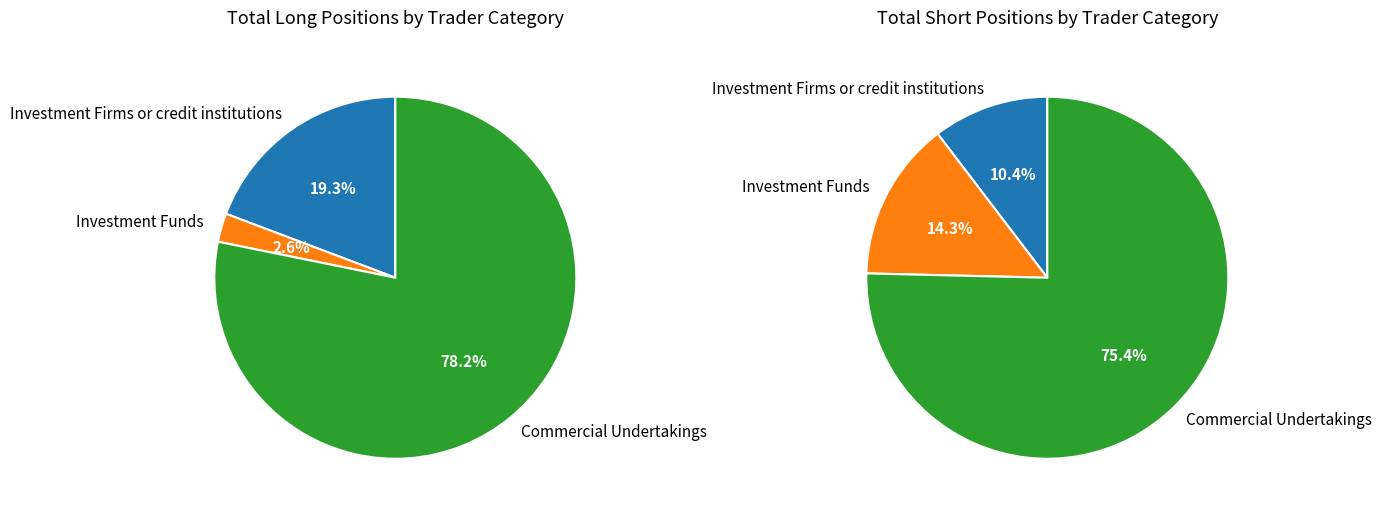

To the nearest percent, what is the difference between the Investment Funds and Commercial Undertakings slice percentages?

76%